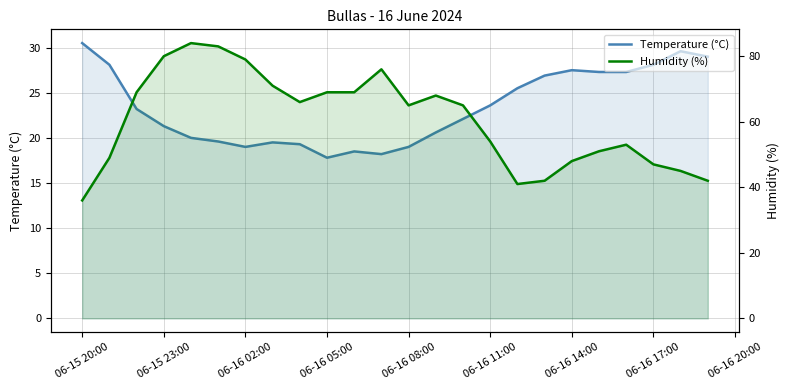

Count the number of data series in this chart.

2